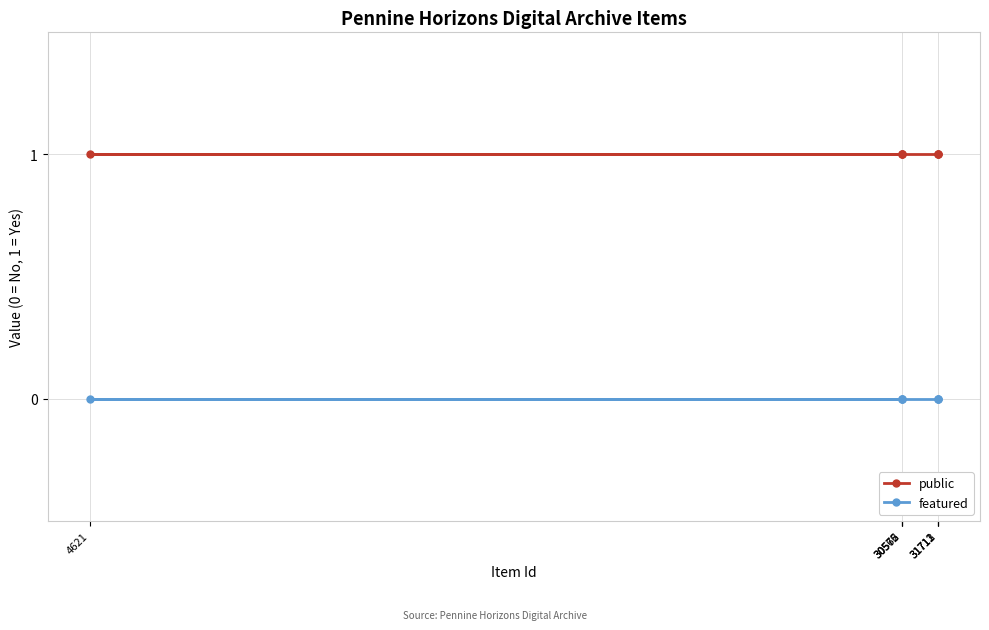

At which category is the sum across all series the highest?

31713